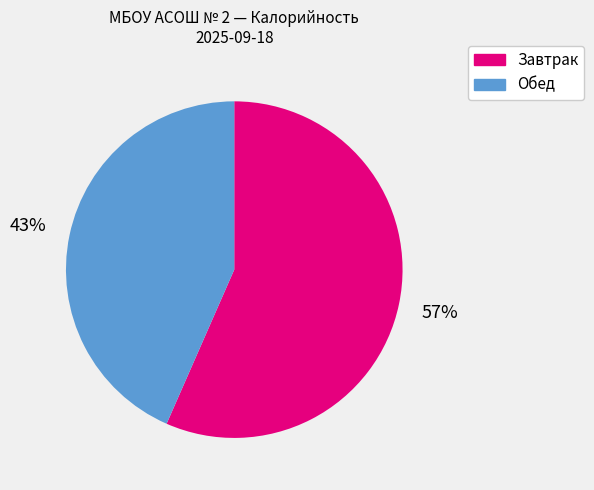

Is there a majority slice in this chart?

Yes